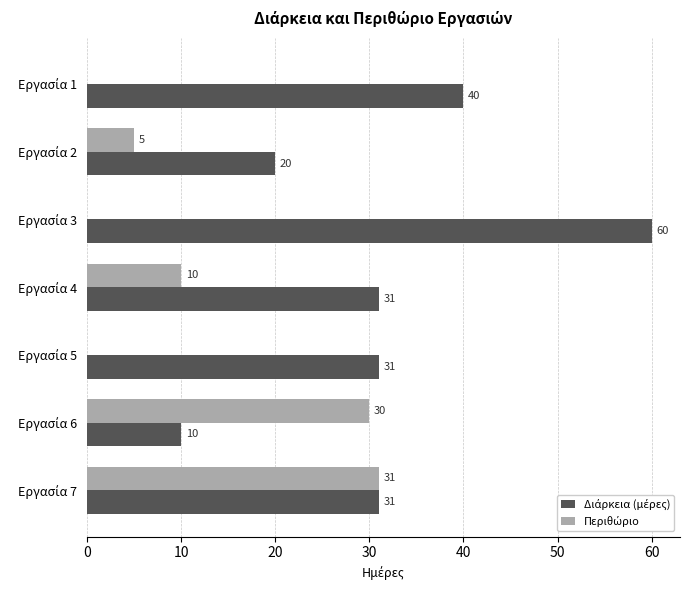

What is the greatest value displayed?

60